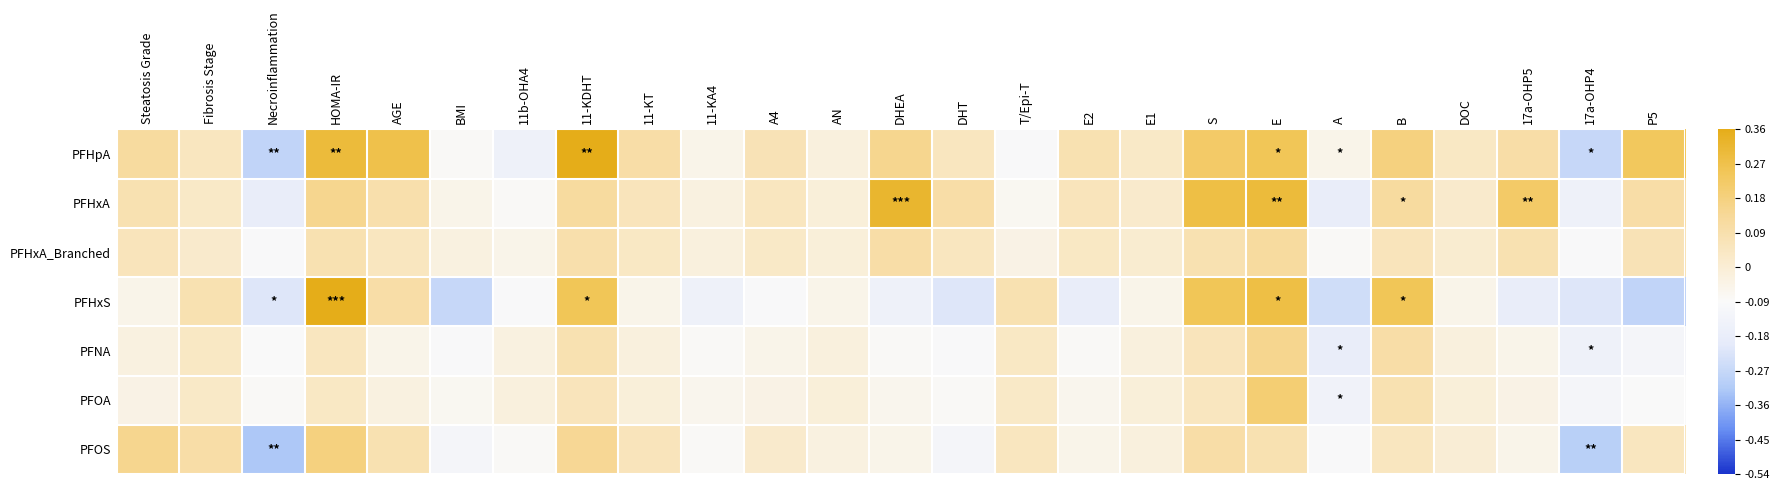

Reading right to left, extract all data points from this chart.

PFHpA: P5=0.2	17a-OHP4=-0.3	17a-OHP5=0.1	DOC=0.0	B=0.2	A=-0.1	E=0.2	S=0.2	E1=0.0	E2=0.1	T/Epi-T=-0.1	DHT=0.1	DHEA=0.1	AN=-0.0	A4=0.1	11-KA4=-0.1	11-KT=0.1	11-KDHT=0.4	11b-OHA4=-0.1	BMI=-0.1	AGE=0.3	HOMA-IR=0.3	Necroinflammation=-0.3	Fibrosis Stage=0.1	Steatosis Grade=0.1
PFHxA: P5=0.1	17a-OHP4=-0.1	17a-OHP5=0.2	DOC=0.0	B=0.1	A=-0.2	E=0.3	S=0.3	E1=0.0	E2=0.1	T/Epi-T=-0.1	DHT=0.1	DHEA=0.3	AN=-0.0	A4=0.1	11-KA4=-0.0	11-KT=0.1	11-KDHT=0.1	11b-OHA4=-0.1	BMI=-0.1	AGE=0.1	HOMA-IR=0.1	Necroinflammation=-0.2	Fibrosis Stage=0.0	Steatosis Grade=0.1
PFHxA_Branched: P5=0.1	17a-OHP4=-0.1	17a-OHP5=0.1	DOC=0.0	B=0.1	A=-0.1	E=0.1	S=0.1	E1=0.0	E2=0.0	T/Epi-T=-0.0	DHT=0.1	DHEA=0.1	AN=-0.0	A4=0.0	11-KA4=-0.0	11-KT=0.0	11-KDHT=0.1	11b-OHA4=-0.1	BMI=-0.0	AGE=0.1	HOMA-IR=0.1	Necroinflammation=-0.1	Fibrosis Stage=0.0	Steatosis Grade=0.1
PFHxS: P5=-0.3	17a-OHP4=-0.2	17a-OHP5=-0.2	DOC=-0.1	B=0.2	A=-0.2	E=0.3	S=0.2	E1=-0.1	E2=-0.2	T/Epi-T=0.1	DHT=-0.2	DHEA=-0.1	AN=-0.1	A4=-0.1	11-KA4=-0.1	11-KT=-0.1	11-KDHT=0.2	11b-OHA4=-0.1	BMI=-0.3	AGE=0.1	HOMA-IR=0.4	Necroinflammation=-0.2	Fibrosis Stage=0.1	Steatosis Grade=-0.1
PFNA: P5=-0.1	17a-OHP4=-0.1	17a-OHP5=-0.1	DOC=-0.0	B=0.1	A=-0.2	E=0.1	S=0.1	E1=-0.0	E2=-0.1	T/Epi-T=0.0	DHT=-0.1	DHEA=-0.1	AN=-0.0	A4=-0.1	11-KA4=-0.1	11-KT=-0.0	11-KDHT=0.1	11b-OHA4=-0.0	BMI=-0.1	AGE=-0.1	HOMA-IR=0.1	Necroinflammation=-0.1	Fibrosis Stage=0.0	Steatosis Grade=-0.0
PFOA: P5=-0.1	17a-OHP4=-0.1	17a-OHP5=-0.0	DOC=-0.0	B=0.1	A=-0.1	E=0.2	S=0.1	E1=-0.0	E2=-0.1	T/Epi-T=0.0	DHT=-0.1	DHEA=-0.1	AN=-0.0	A4=-0.0	11-KA4=-0.1	11-KT=-0.0	11-KDHT=0.1	11b-OHA4=-0.0	BMI=-0.1	AGE=-0.0	HOMA-IR=0.0	Necroinflammation=-0.1	Fibrosis Stage=0.0	Steatosis Grade=-0.0
PFOS: P5=0.1	17a-OHP4=-0.3	17a-OHP5=-0.1	DOC=0.0	B=0.1	A=-0.1	E=0.1	S=0.1	E1=-0.0	E2=-0.1	T/Epi-T=0.1	DHT=-0.1	DHEA=-0.1	AN=-0.0	A4=0.0	11-KA4=-0.1	11-KT=0.1	11-KDHT=0.1	11b-OHA4=-0.1	BMI=-0.1	AGE=0.1	HOMA-IR=0.2	Necroinflammation=-0.3	Fibrosis Stage=0.1	Steatosis Grade=0.1